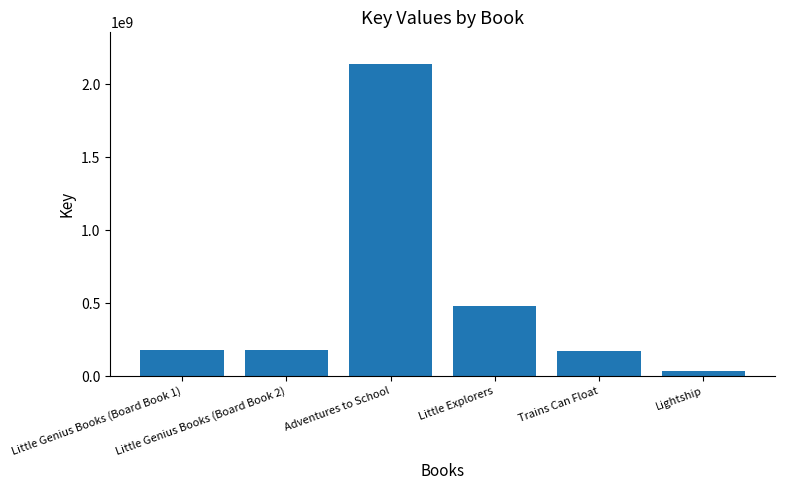

What is the difference between the maximum and minimum values?

2105511093